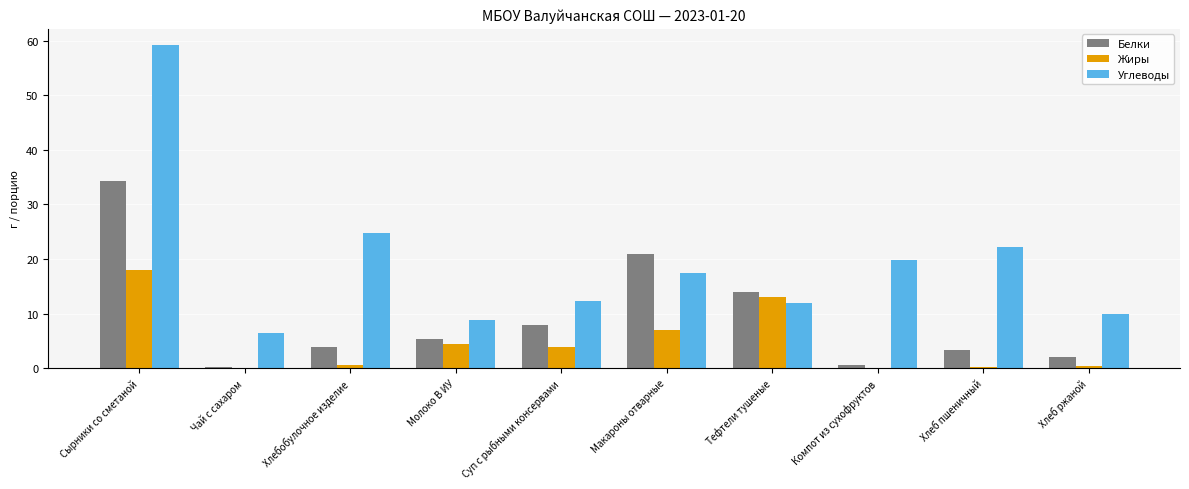

The value of Углеводы at Молоко В ИУ is 8.8. True or false?

True